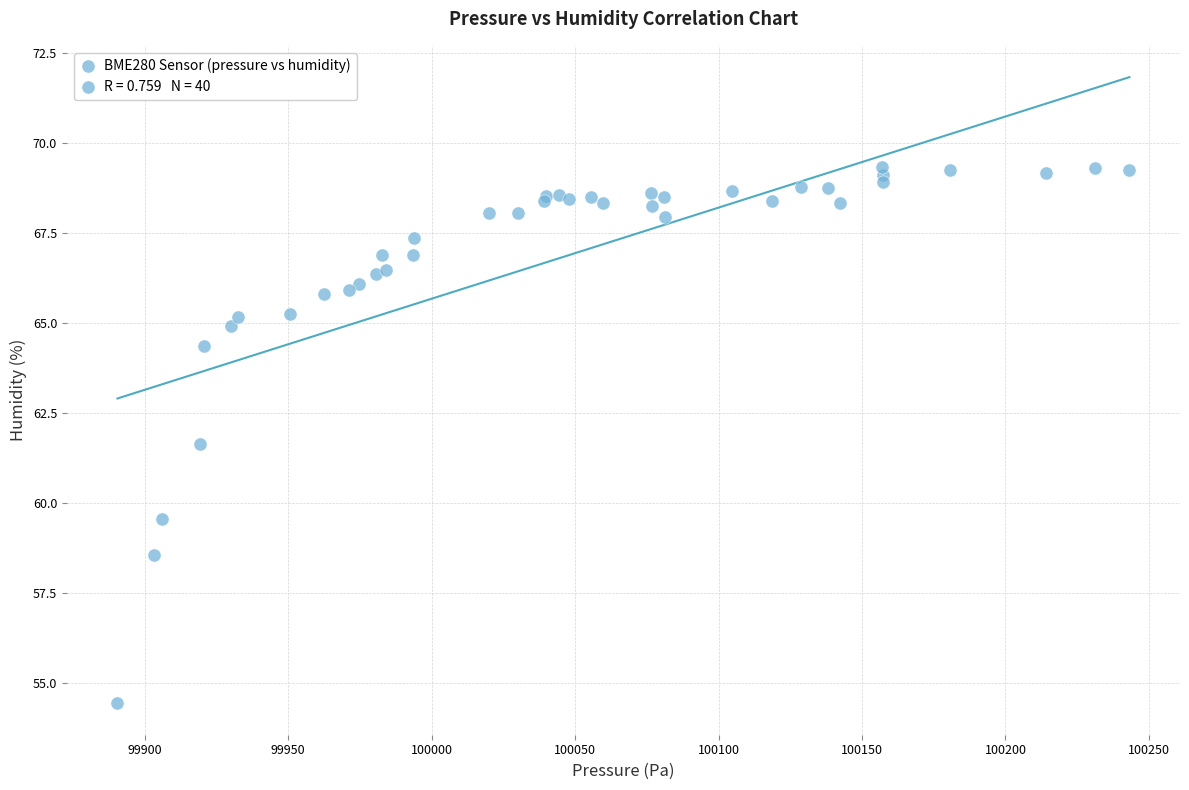

What Y value in the scatter plot is closest to 61?

61.6